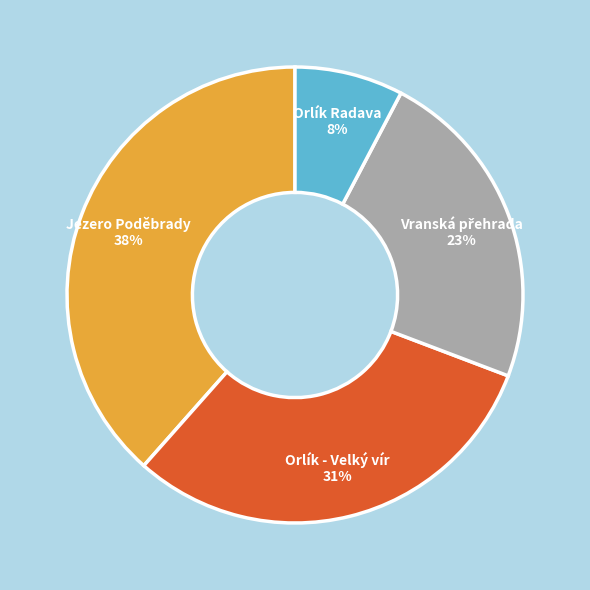

Is it true that Orlík Radava is 8% of the pie?

True